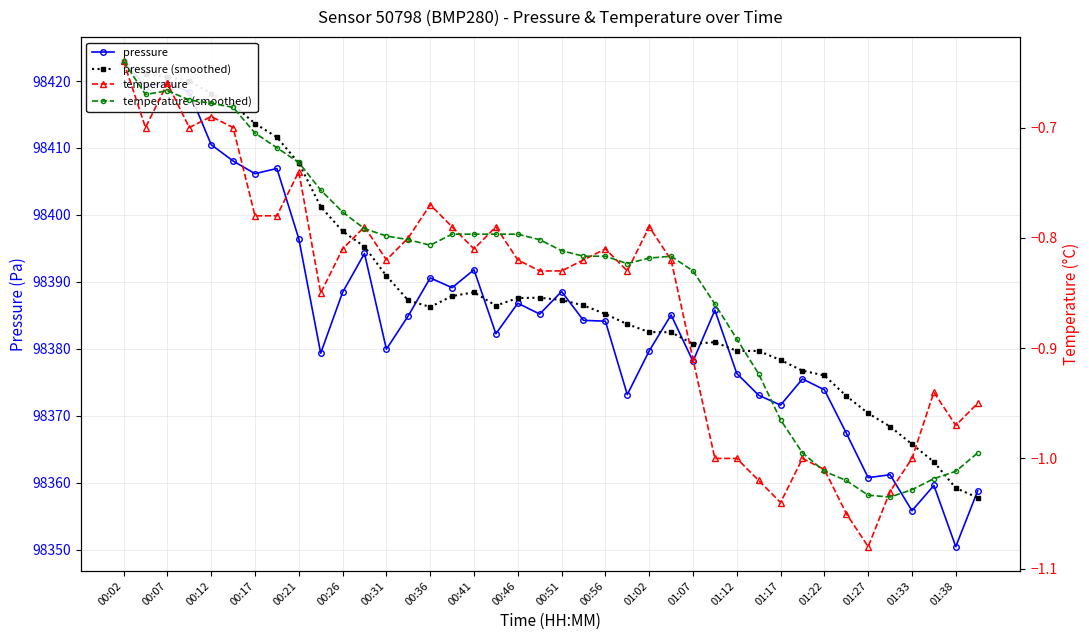

What is the sum of all temperature values?

-34.2